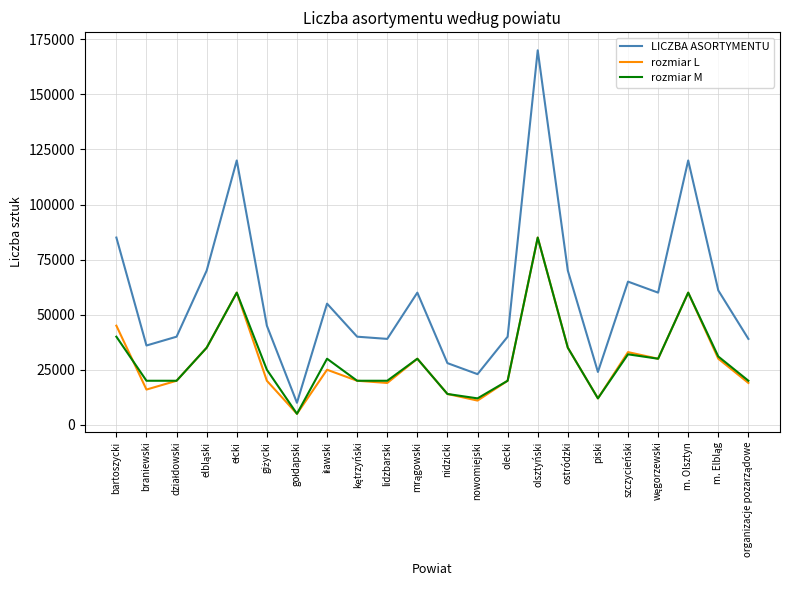

Reading right to left, transcribe all the data shown in this chart.

LICZBA ASORTYMENTU: 39000	61000	120000	60000	65000	24000	70000	170000	40000	23000	28000	60000	39000	40000	55000	10000	45000	120000	70000	40000	36000	85000
rozmiar L: 19000	30000	60000	30000	33000	12000	35000	85000	20000	11000	14000	30000	19000	20000	25000	5000	20000	60000	35000	20000	16000	45000
rozmiar M: 20000	31000	60000	30000	32000	12000	35000	85000	20000	12000	14000	30000	20000	20000	30000	5000	25000	60000	35000	20000	20000	40000